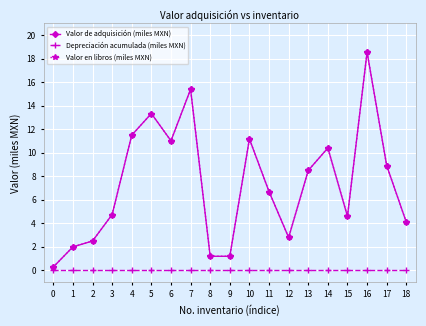

What is the total value across all series at 15?

9.2